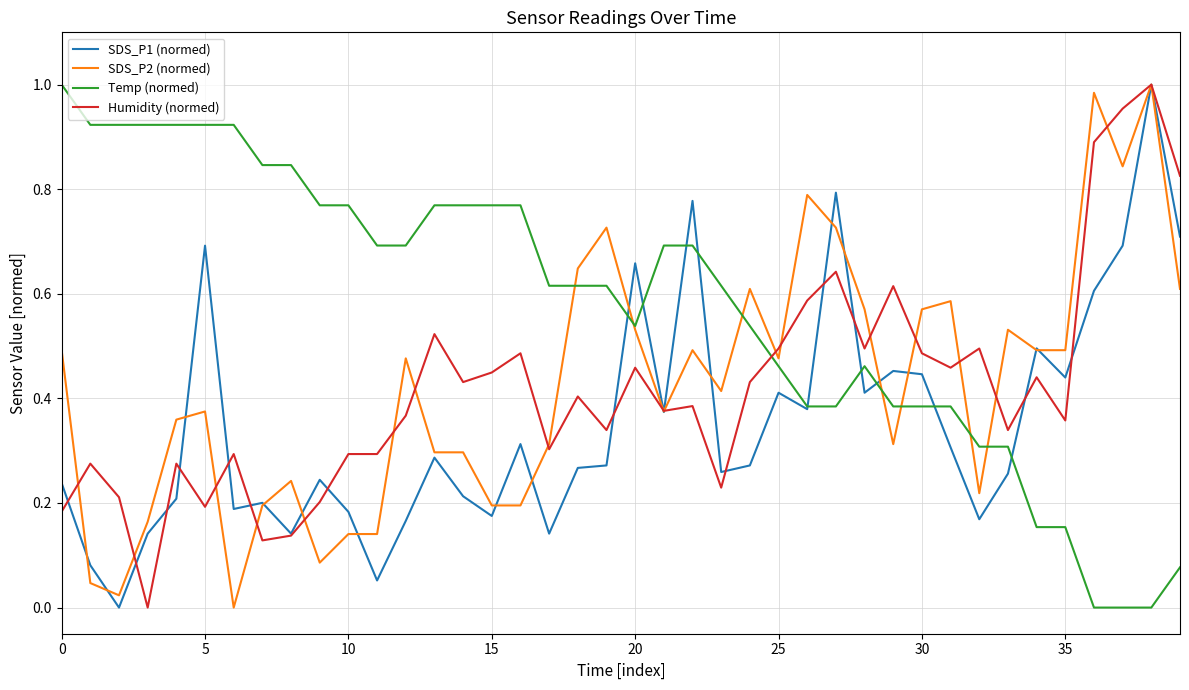

Which series has the largest total across all categories?

Temp (normed)